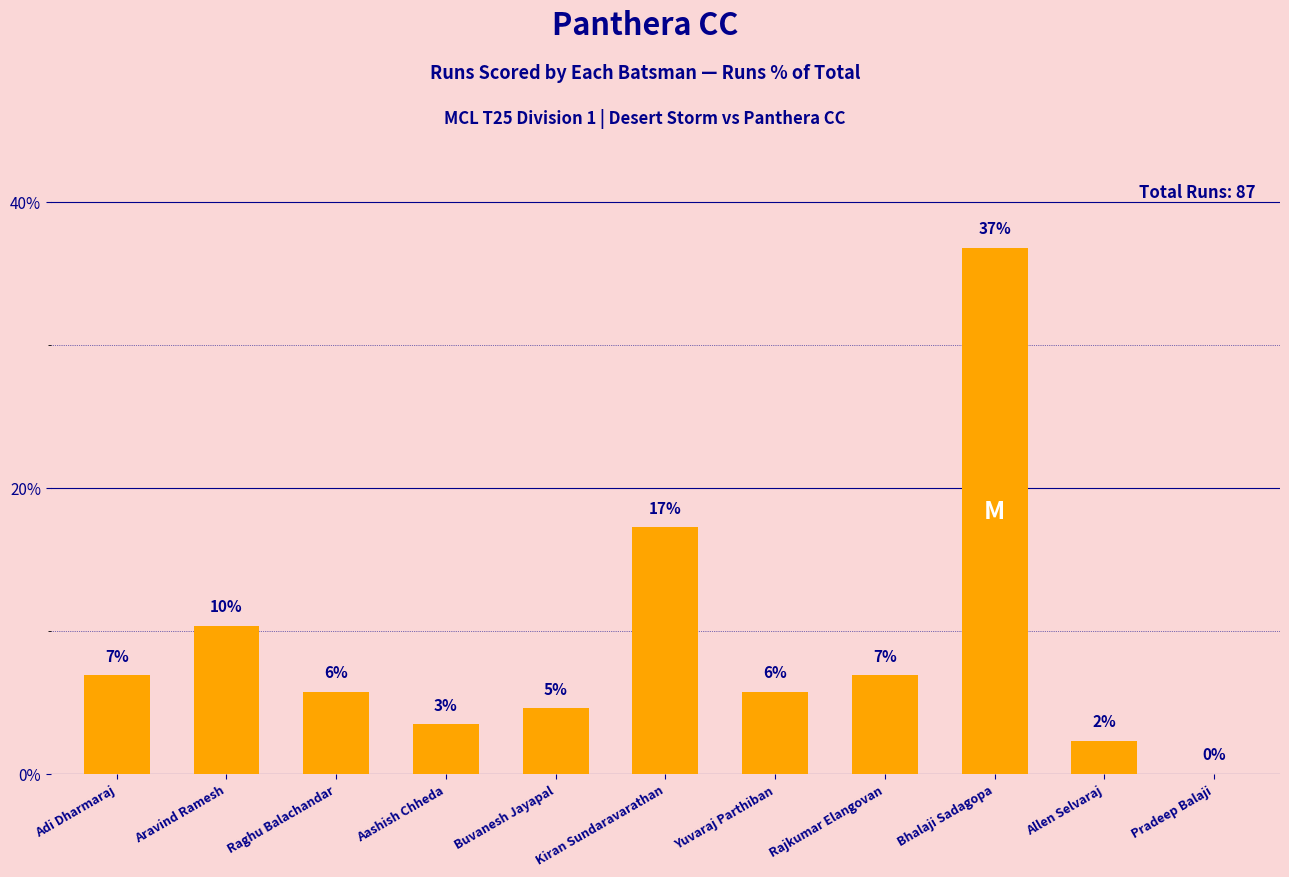

Are the bars horizontal?

No